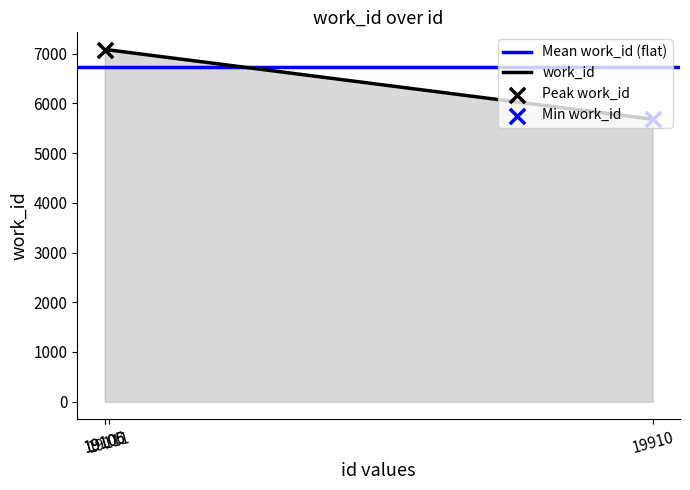

Between 19105 and 19111, which is larger?

19105